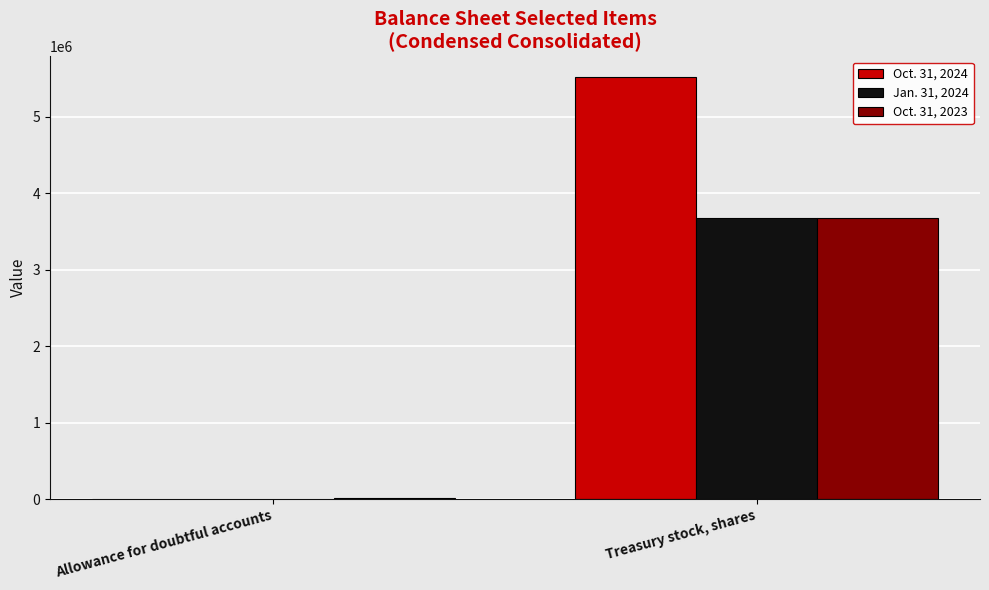

Reading left to right, what are all the values shown in this chart?

Oct. 31, 2024: Allowance for doubtful accounts=1355	Treasury stock, shares=5511000
Jan. 31, 2024: Allowance for doubtful accounts=1471	Treasury stock, shares=3668000
Oct. 31, 2023: Allowance for doubtful accounts=18412	Treasury stock, shares=3670000